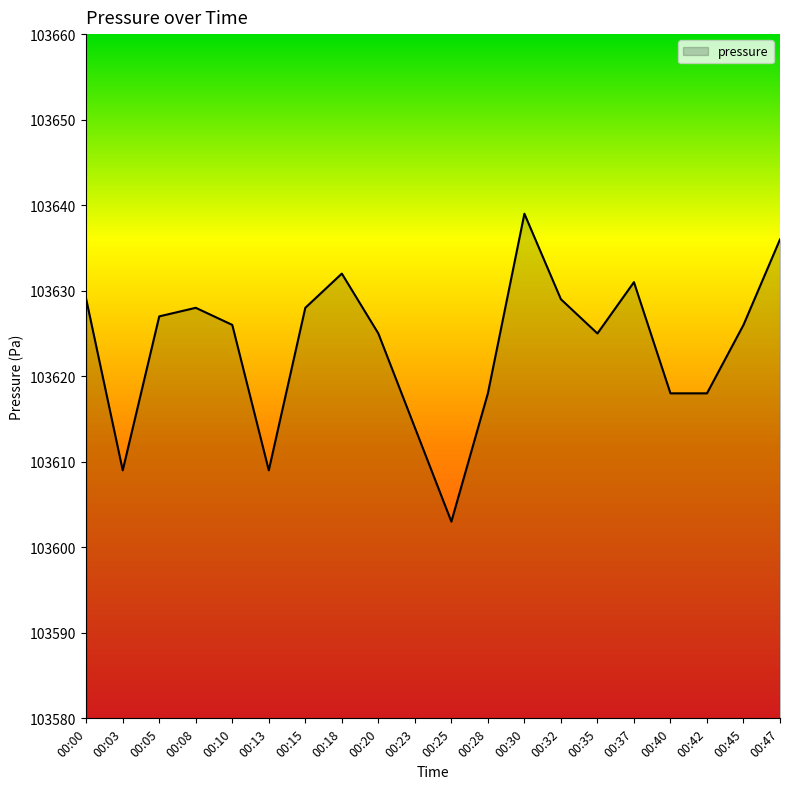

What is the minimum value shown in the chart?

103603